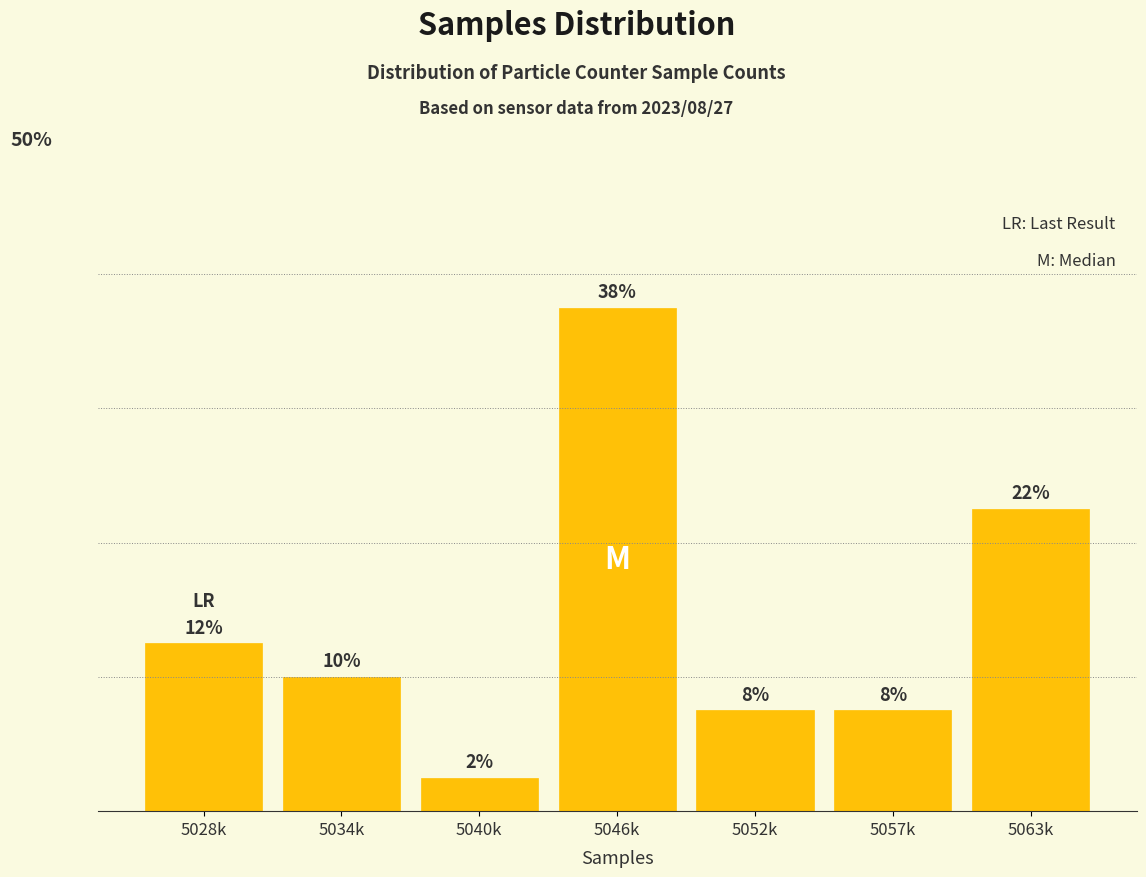

Are the bars horizontal?

No